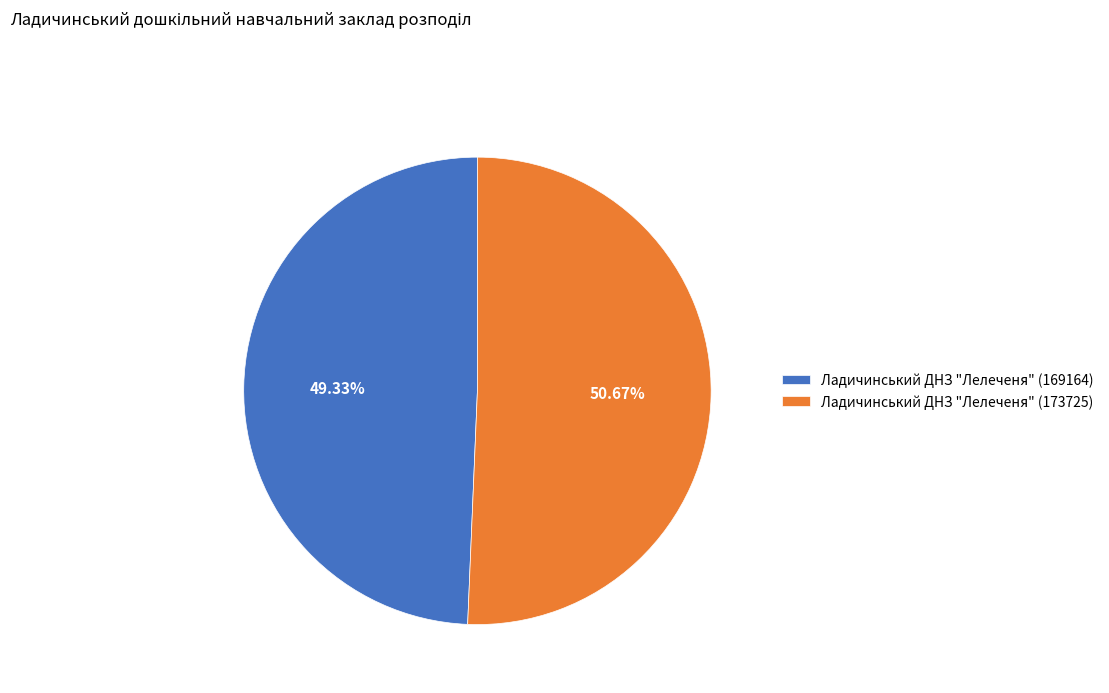

Rank the categories by value from highest to lowest.

Ладичинський ДНЗ "Лелеченя" (173725), Ладичинський ДНЗ "Лелеченя" (169164)